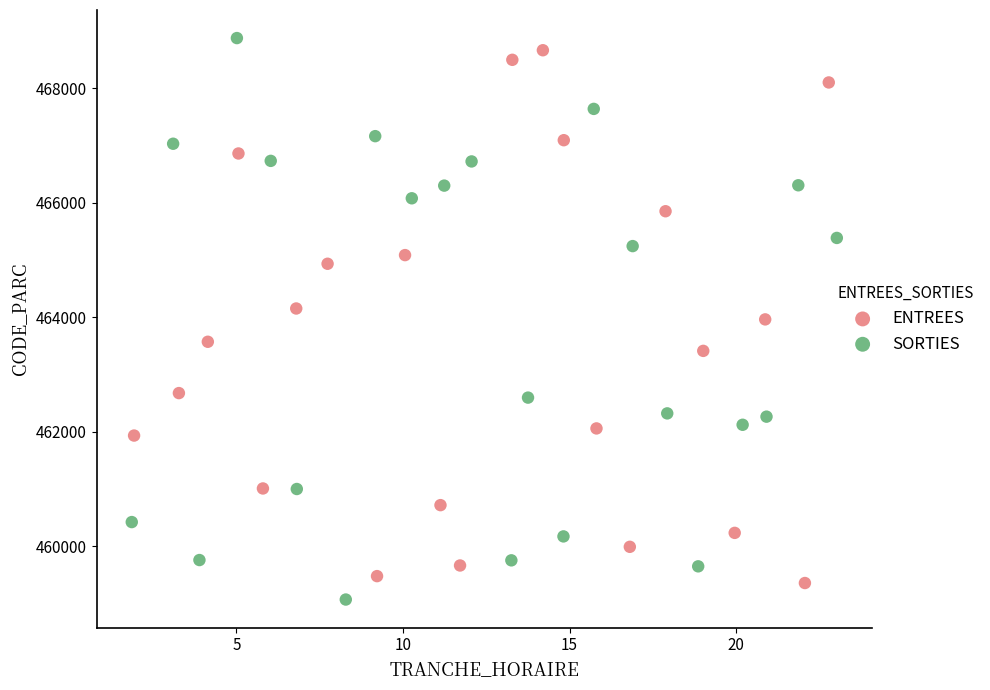

What are all the series names shown in the legend?

ENTREES, SORTIES